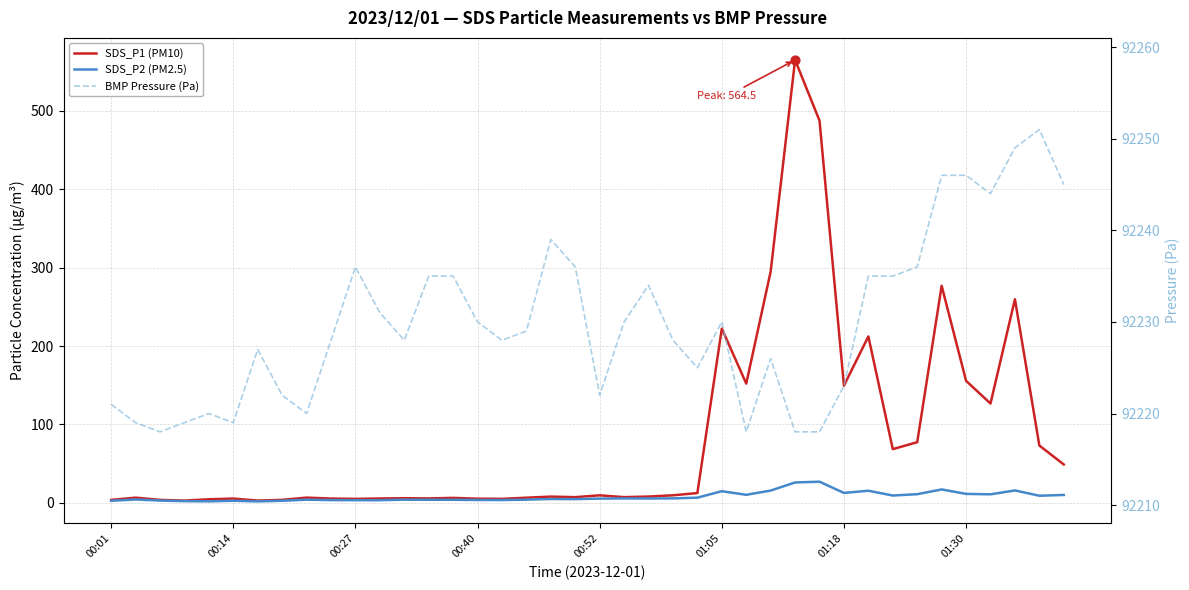

What is the total value across all series at 00:01?

92227.6